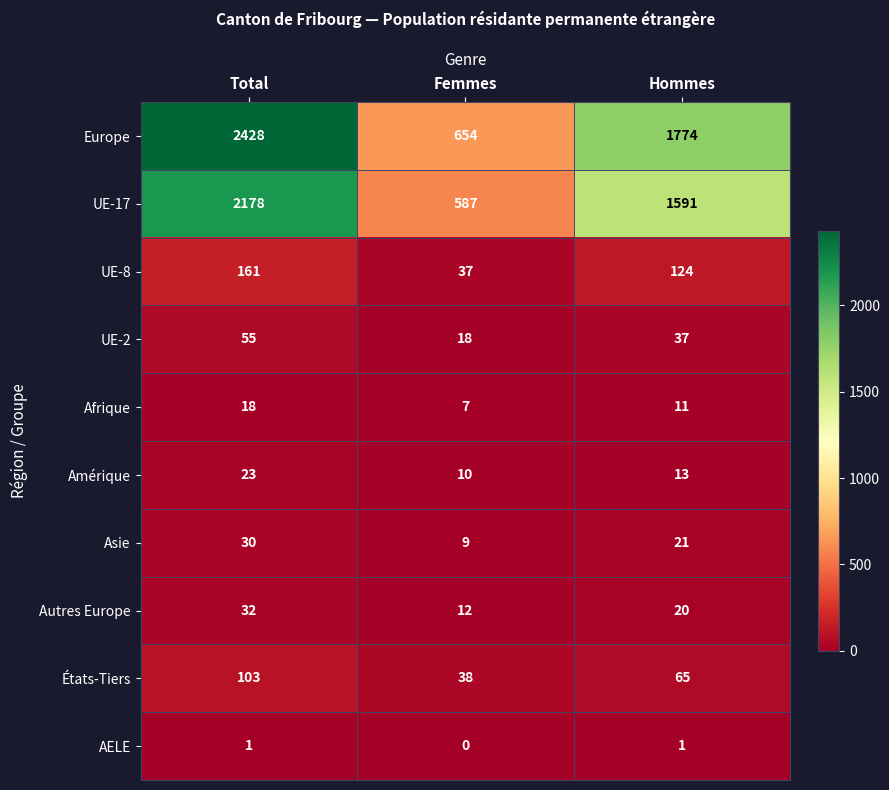

Reading left to right, extract all data points from this chart.

Europe: Total=2428	Femmes=654	Hommes=1774
UE-17: Total=2178	Femmes=587	Hommes=1591
UE-8: Total=161	Femmes=37	Hommes=124
UE-2: Total=55	Femmes=18	Hommes=37
Afrique: Total=18	Femmes=7	Hommes=11
Amérique: Total=23	Femmes=10	Hommes=13
Asie: Total=30	Femmes=9	Hommes=21
Autres Europe: Total=32	Femmes=12	Hommes=20
États-Tiers: Total=103	Femmes=38	Hommes=65
AELE: Total=1	Femmes=0	Hommes=1